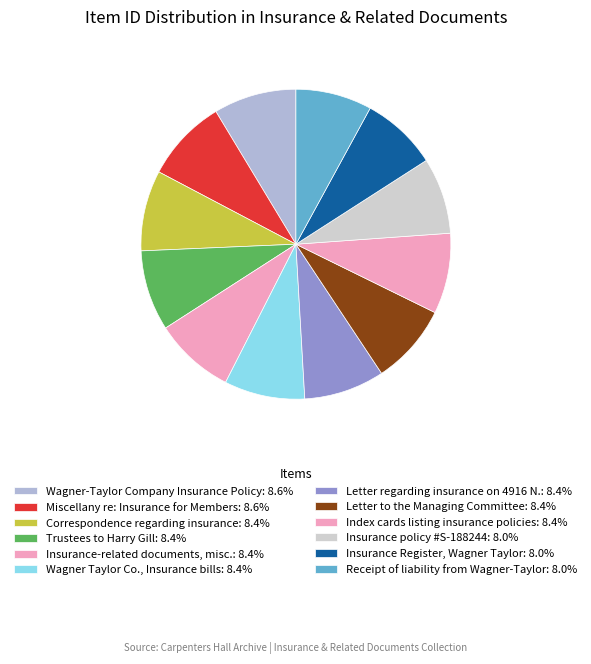

Rank the categories by value from highest to lowest.

Wagner-Taylor Company Insurance Policy, Miscellany re: Insurance for Members, Correspondence regarding insurance, Trustees to Harry Gill, Insurance-related documents, misc., Wagner Taylor Co., Insurance bills, Letter regarding insurance on 4916 N., Letter to the Managing Committee, Index cards listing insurance policies, Insurance policy #S-188244, Insurance Register, Wagner Taylor, Receipt of liability from Wagner-Taylor